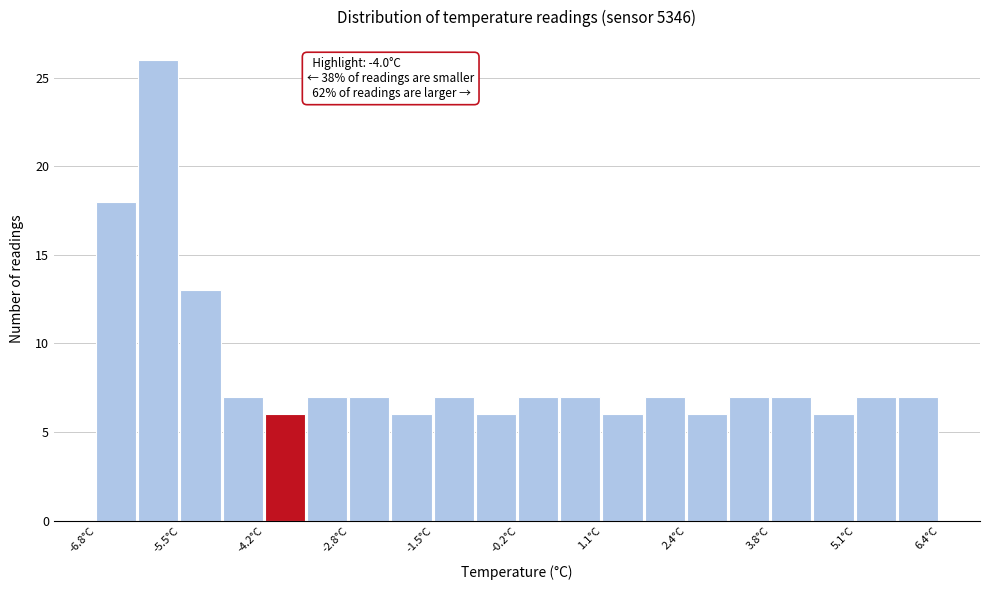

Around what value on the x-axis is the tallest bar? Give the approximate position of its centre, as read against the axis.

-5.8